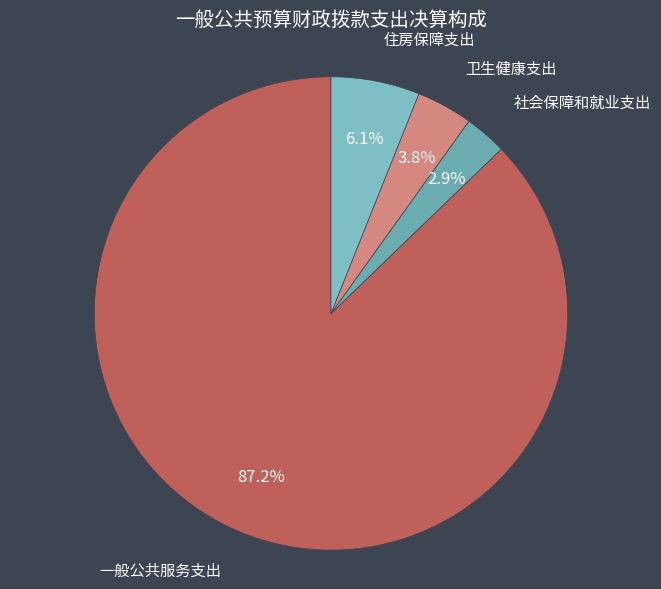

Which slice is the largest?

一般公共服务支出